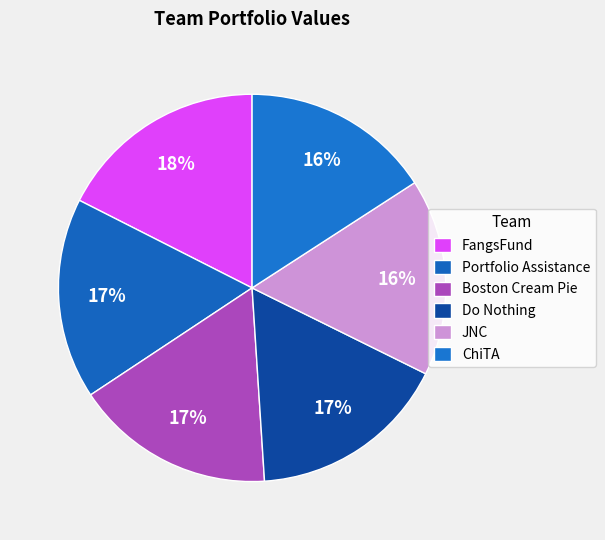

Is it true that FangsFund is 18% of the pie?

True